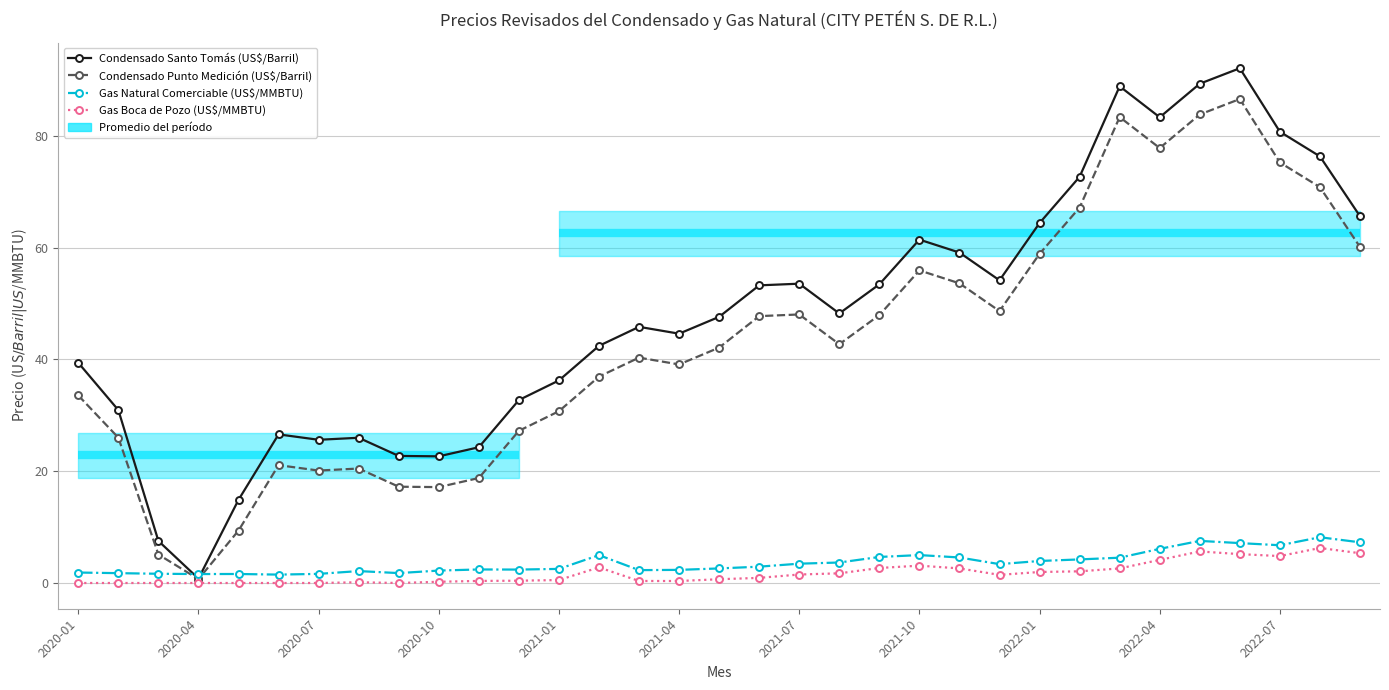

What is the greatest value displayed?

92.0